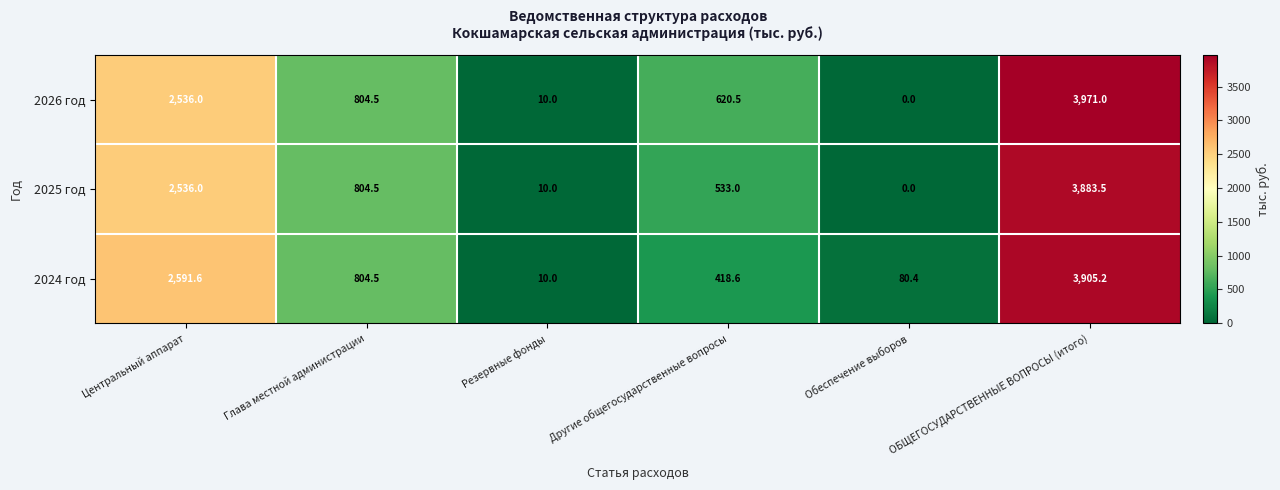

Where is 2024 год nearest to the value 1957?

Центральный аппарат